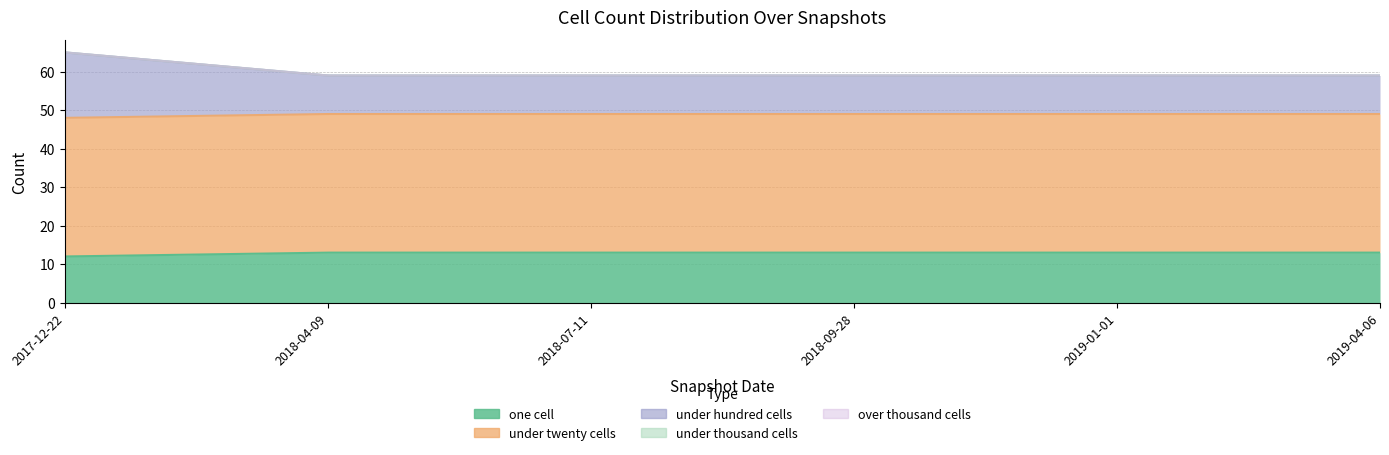

At which category does the chart reach its peak across all series?

2017-12-22